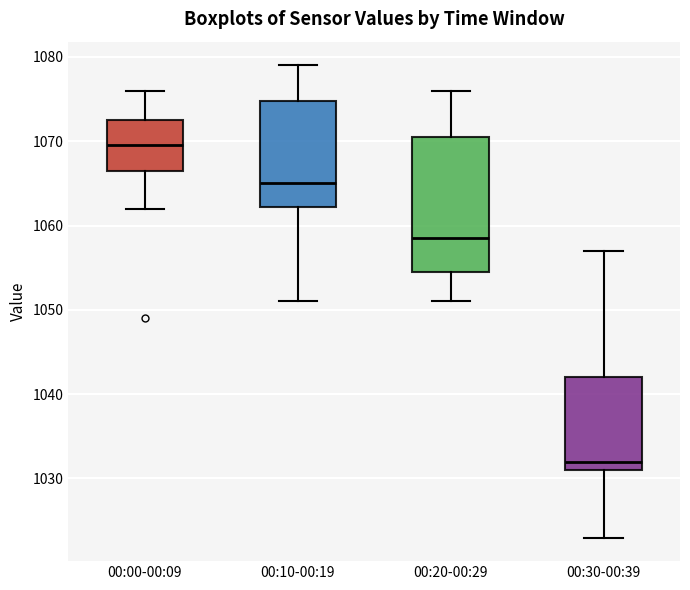

Reading left to right, read every box against the y-axis: the position of its median line, the range the box covers, and the ends of its whiskers. The values are not printed on the chart, so give them approximately, as read against the axis.

00:00-00:09: median 1070, box 1067 to 1073, whiskers 1062 to 1076
00:10-00:19: median 1065, box 1062 to 1075, whiskers 1051 to 1079
00:20-00:29: median 1059, box 1055 to 1071, whiskers 1051 to 1076
00:30-00:39: median 1032, box 1031 to 1042, whiskers 1023 to 1057